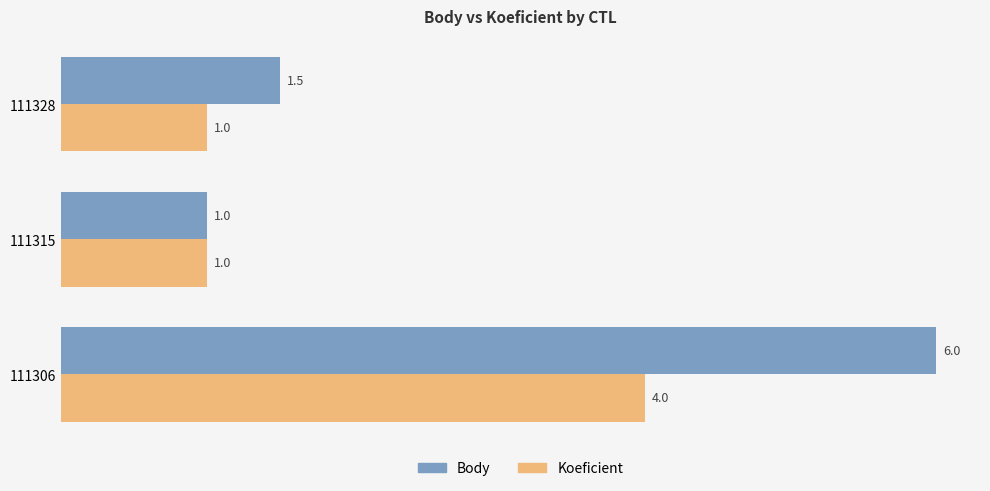

Is it true that Koeficient equals 1.6 at 111315?

False